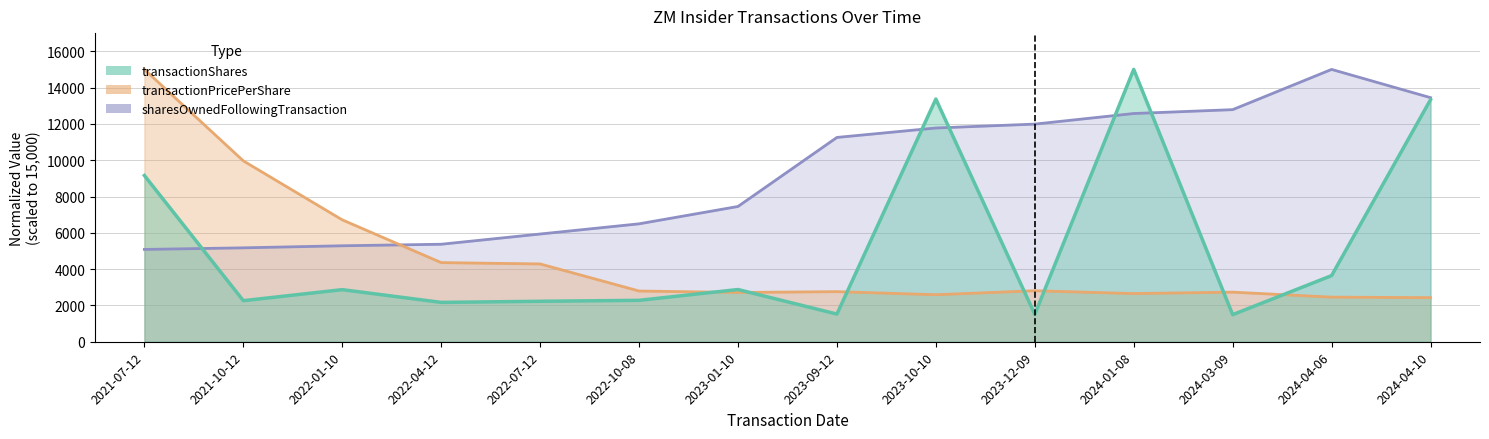

List the series in order of their peak value, lowest first.

transactionShares, transactionPricePerShare, sharesOwnedFollowingTransaction